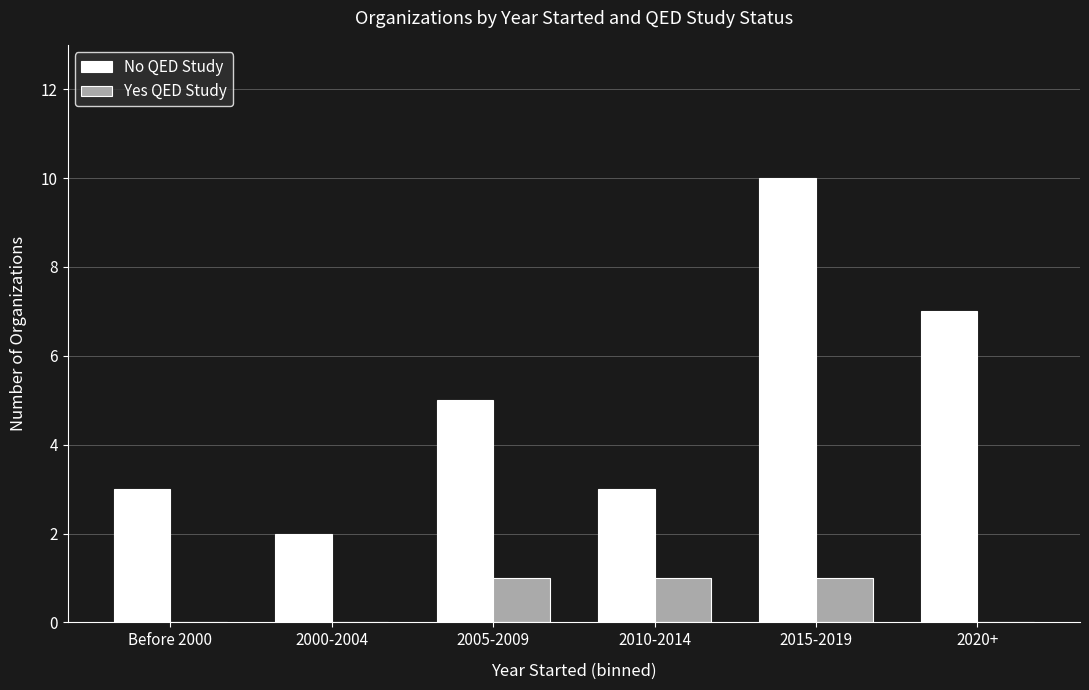

What is the spread (max minus min) of values at 2000-2004?

2